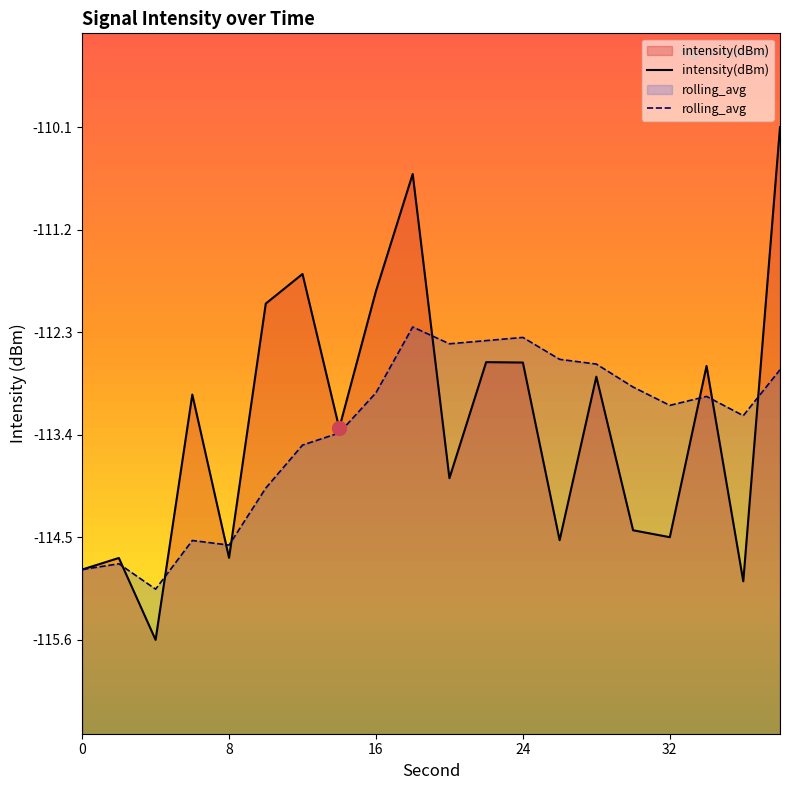

What is the average value of the rolling_avg series?

-113.4